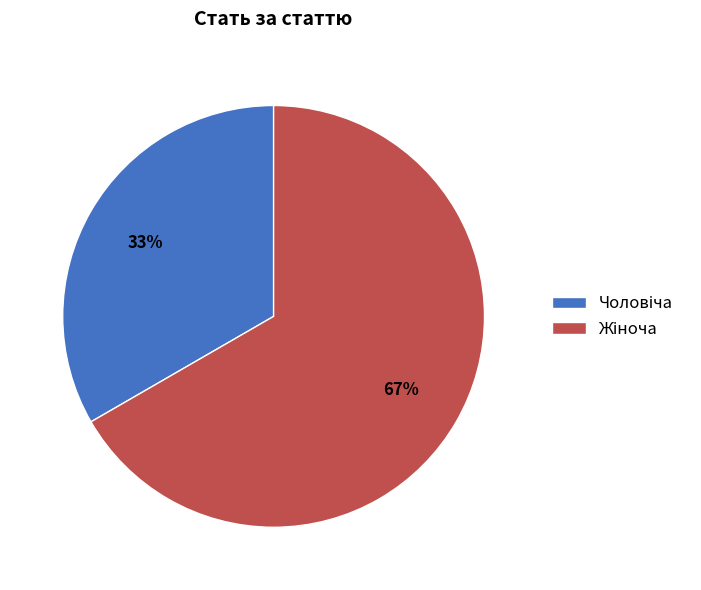

Is there a majority slice in this chart?

Yes